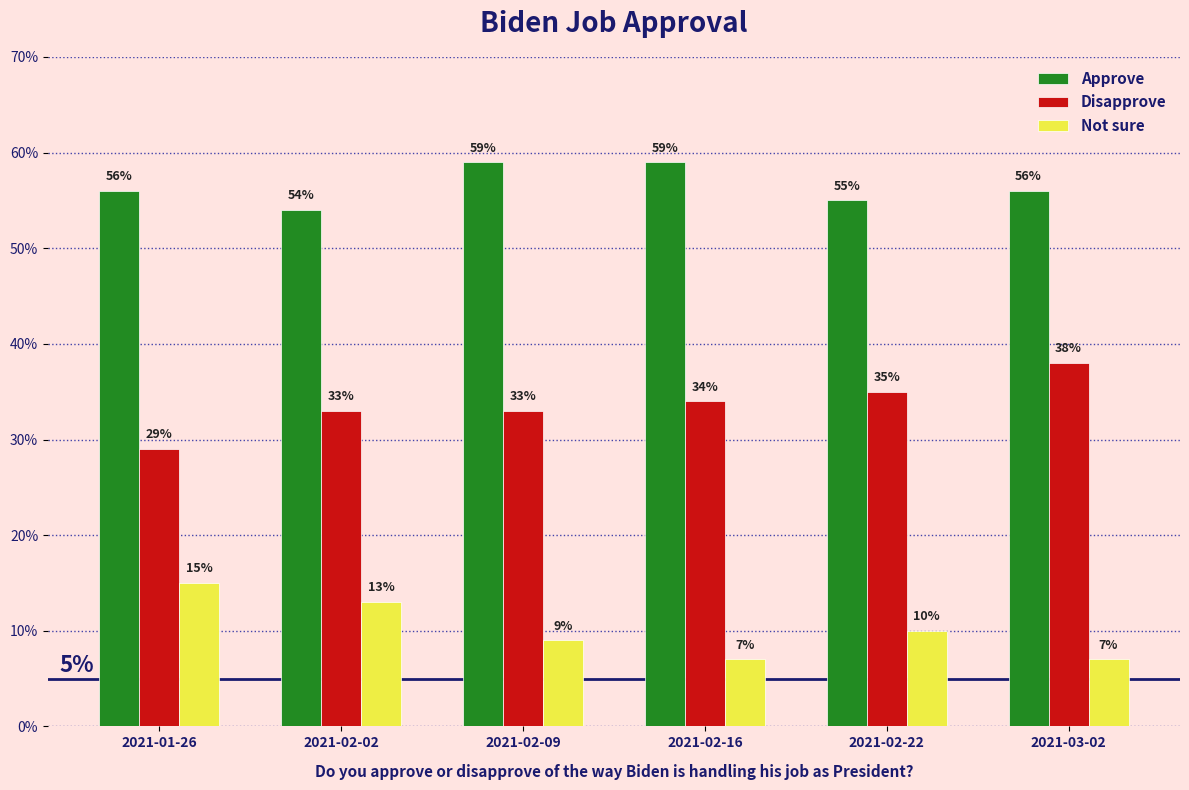

List the series in order of their overall mean, highest first.

Approve, Disapprove, Not sure